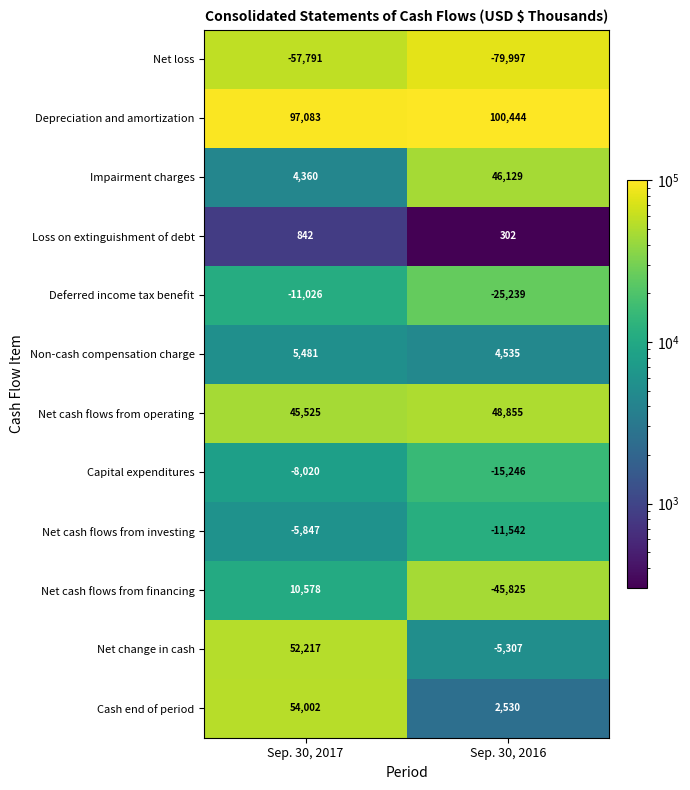

At how many categories does at least one series exceed 4476?

2